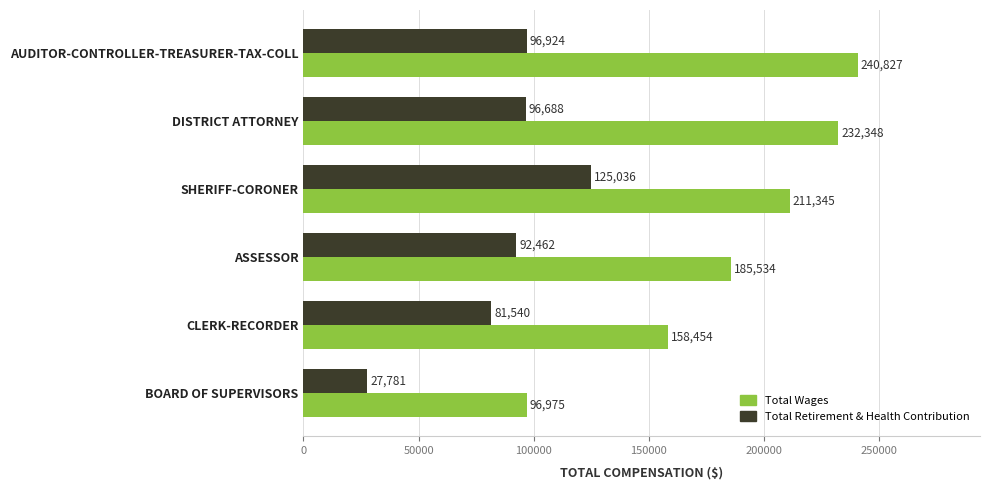

What is the sum of all Total Wages values?

1125483